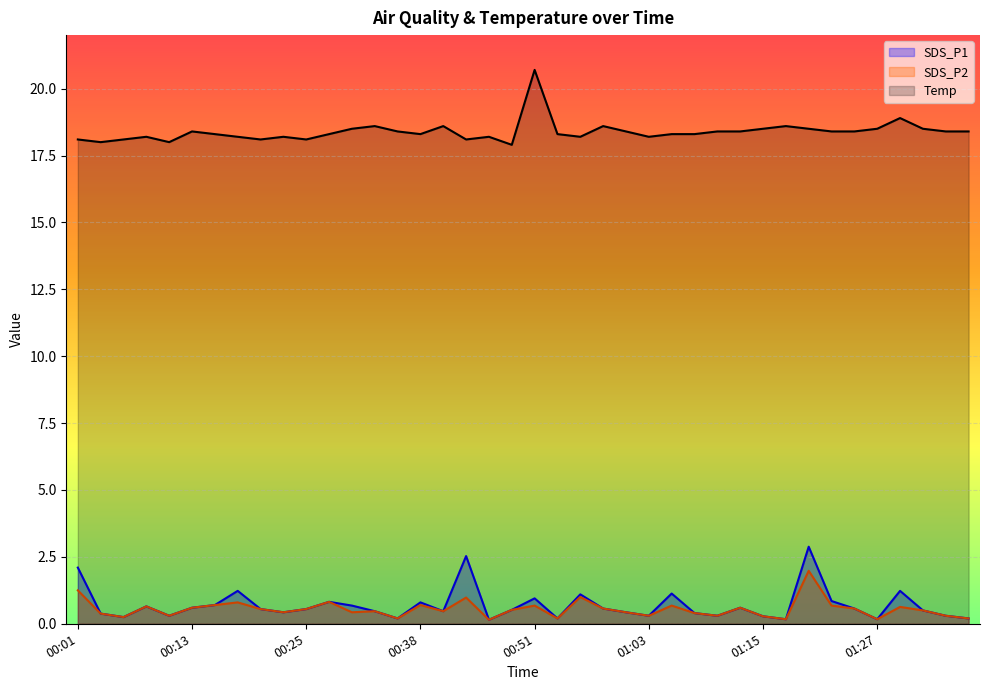

What is the difference between the second highest and second lowest values in the SDS_P2 series?

1.1